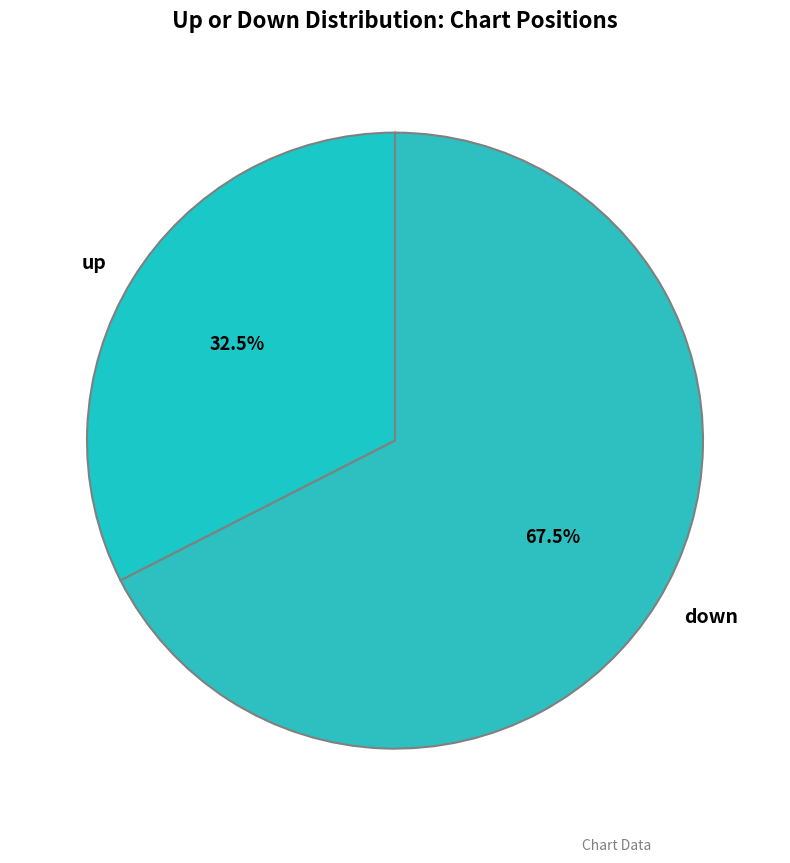

What is the ratio of the value at down to the value at up?

2.1